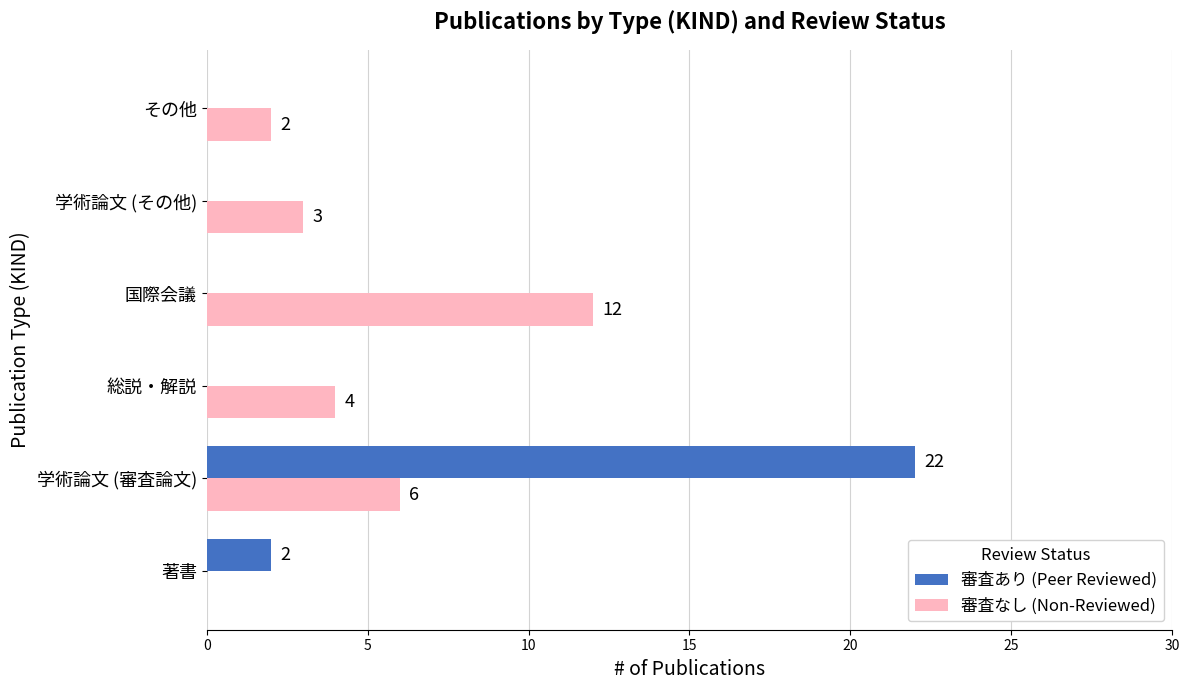

Between 学術論文 (審査論文) and 国際会議, which series saw the biggest shift?

審査あり (Peer Reviewed)